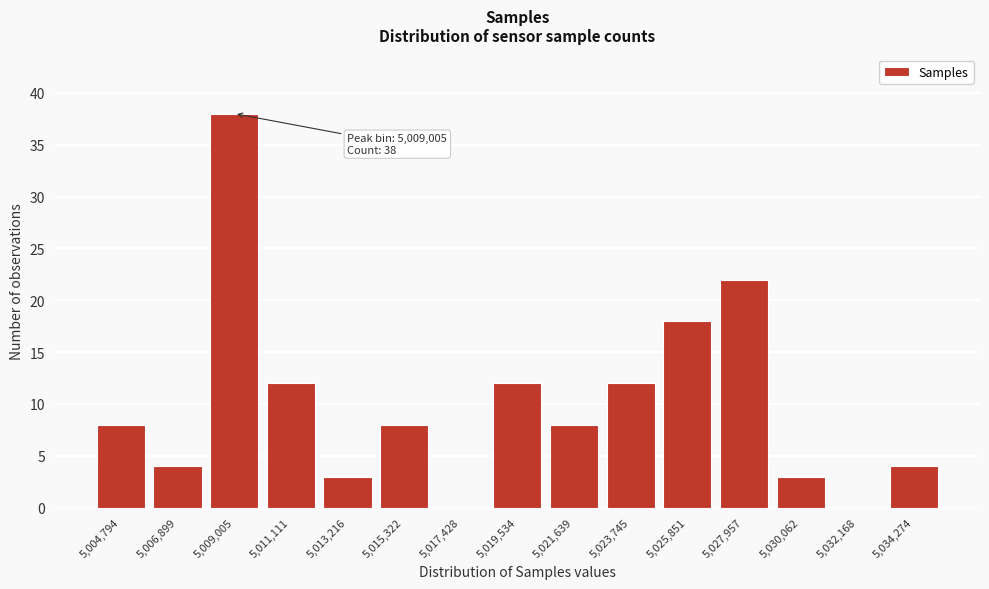

Reading right to left, what are all the values shown in this chart?

5,034,274=4	5,032,168=0	5,030,062=3	5,027,957=22	5,025,851=18	5,023,745=12	5,021,639=8	5,019,534=12	5,017,428=0	5,015,322=8	5,013,216=3	5,011,111=12	5,009,005=38	5,006,899=4	5,004,794=8